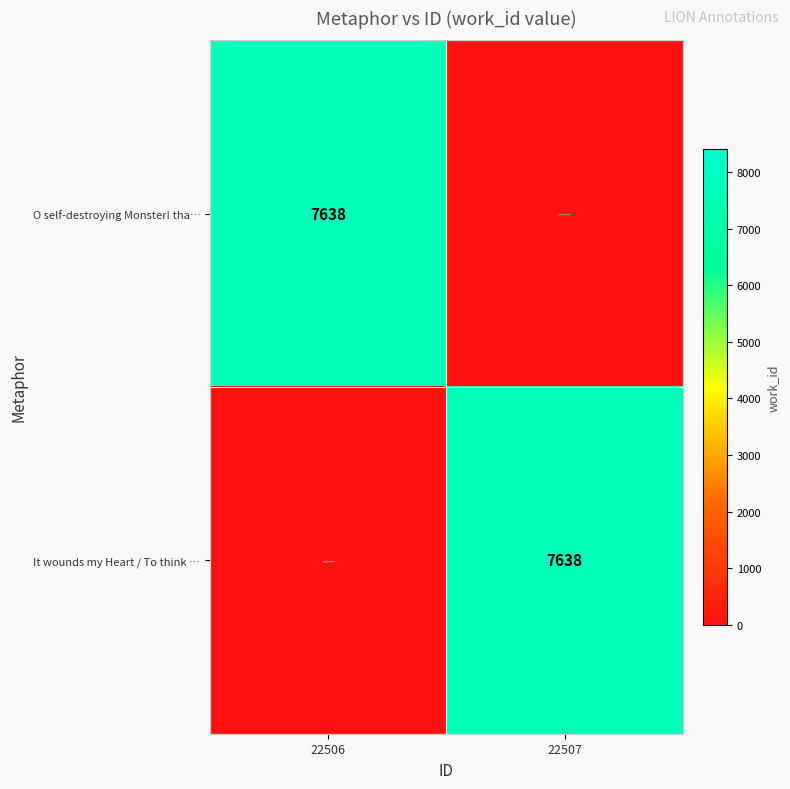

The It wounds my Heart / To think … series shows 3368 at 22507. True or false?

False